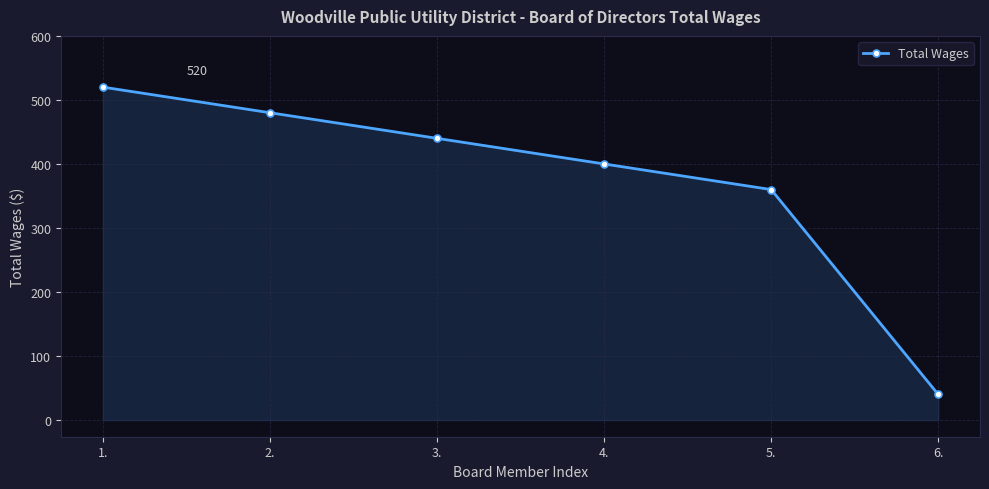

Approximately how many times larger is the value at 4. compared to 6.?

10.0